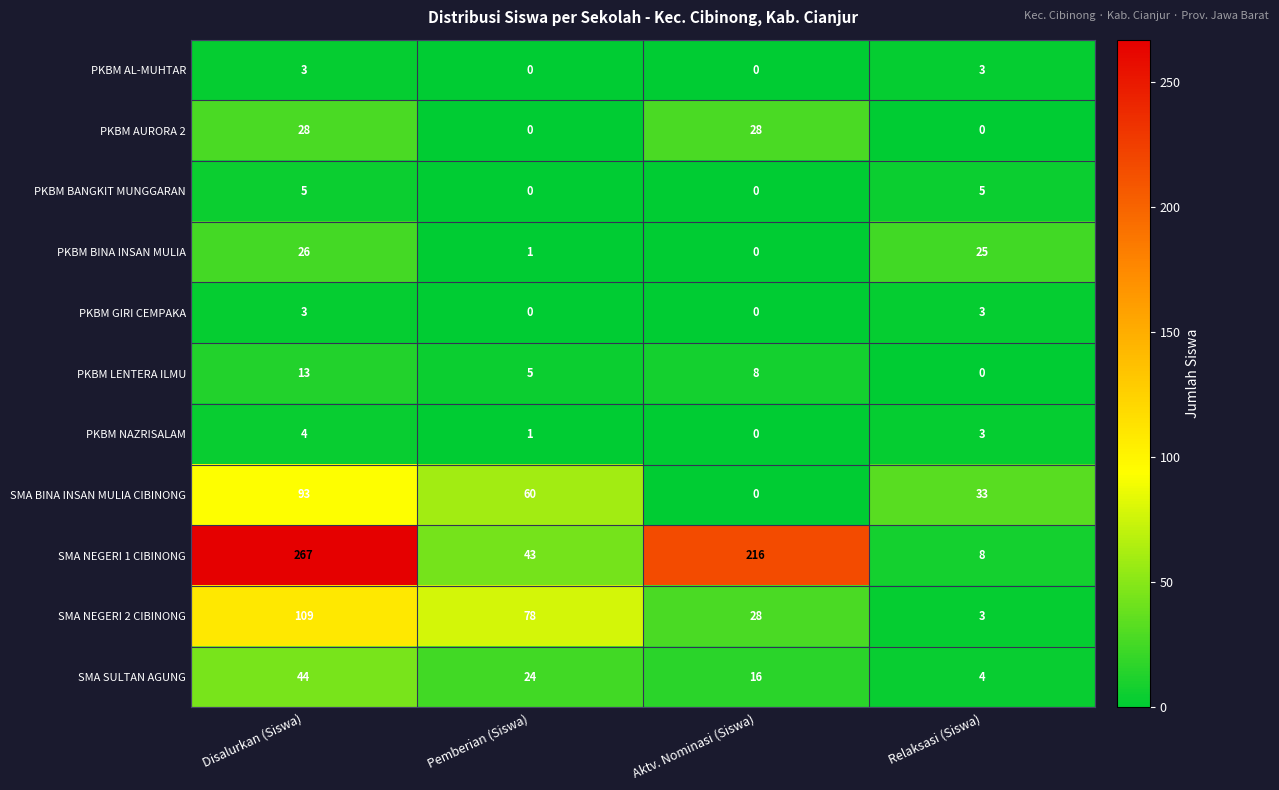

Which series has the widest spread of values?

SMA NEGERI 1 CIBINONG